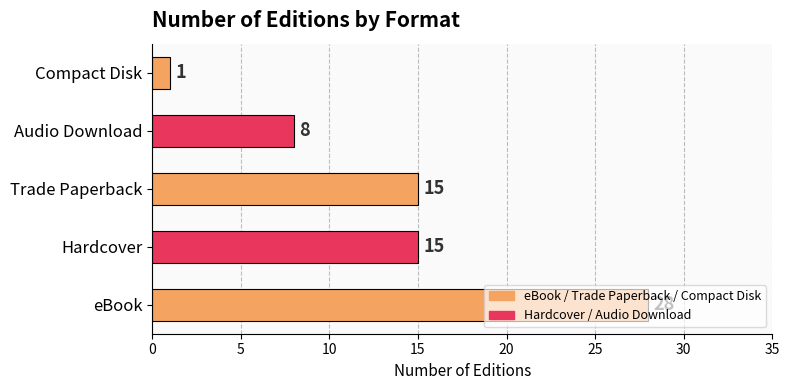

What is the change in value from Hardcover to Compact Disk?

-14